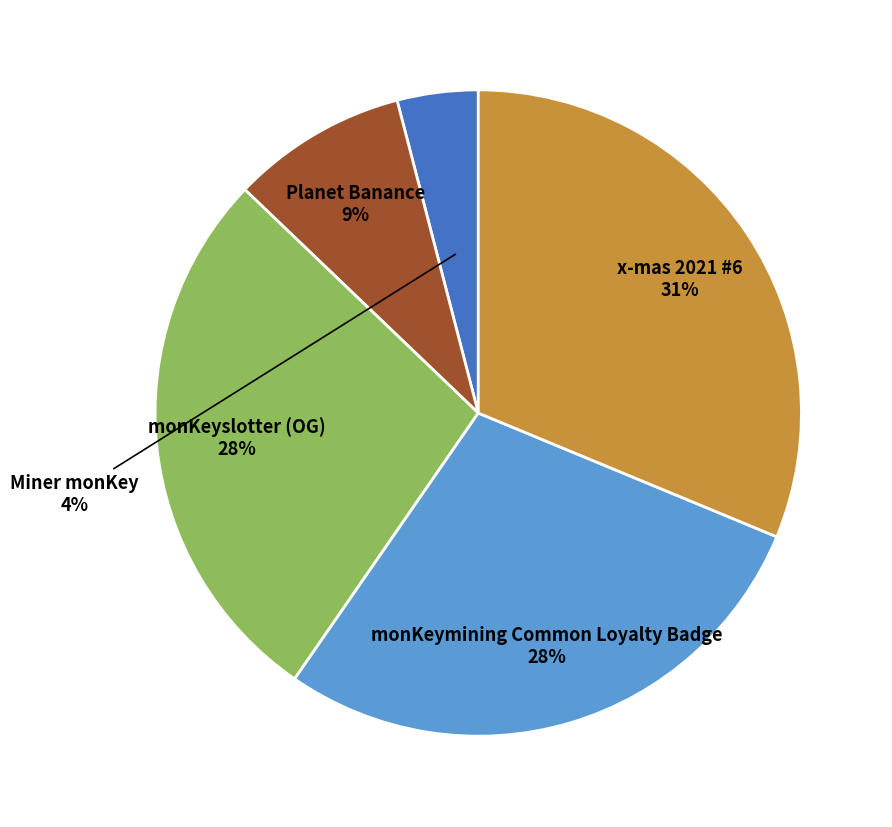

Is there a majority slice in this chart?

No